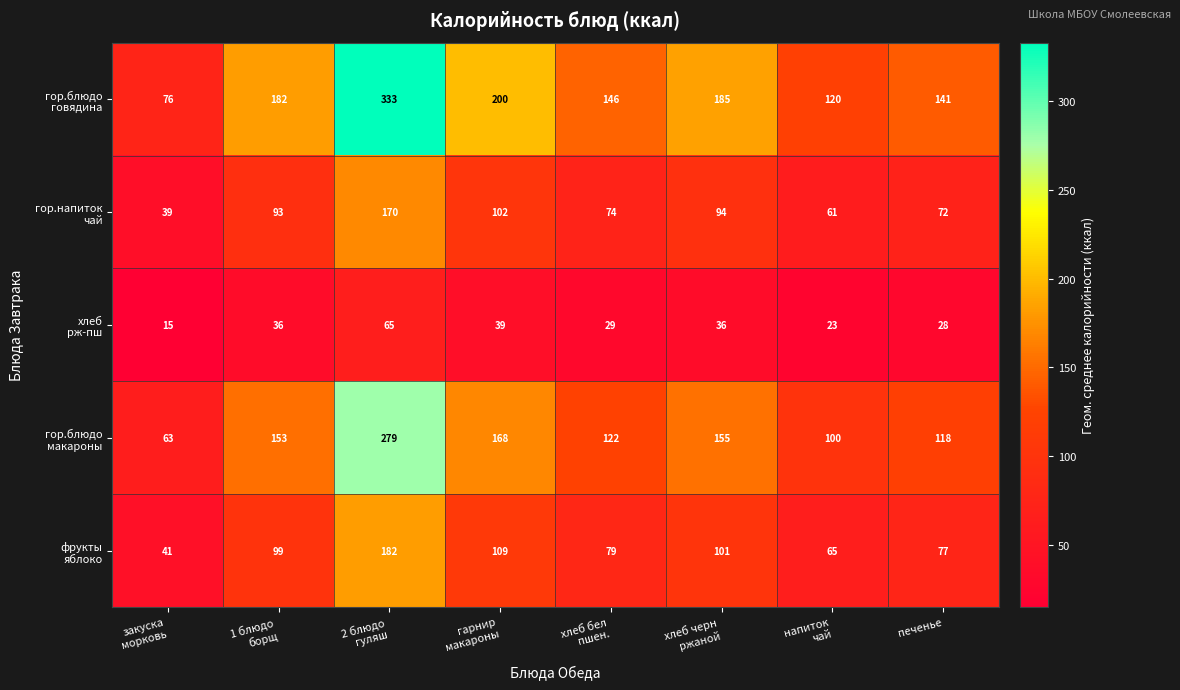

At how many categories does at least one series exceed 290?

1